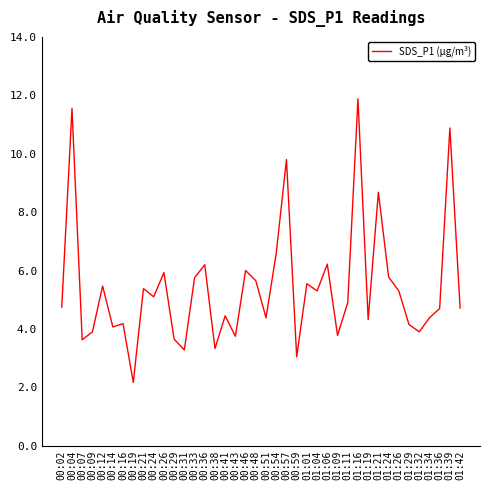

What is the ratio of the value at 01:29 to the value at 00:09?

1.1